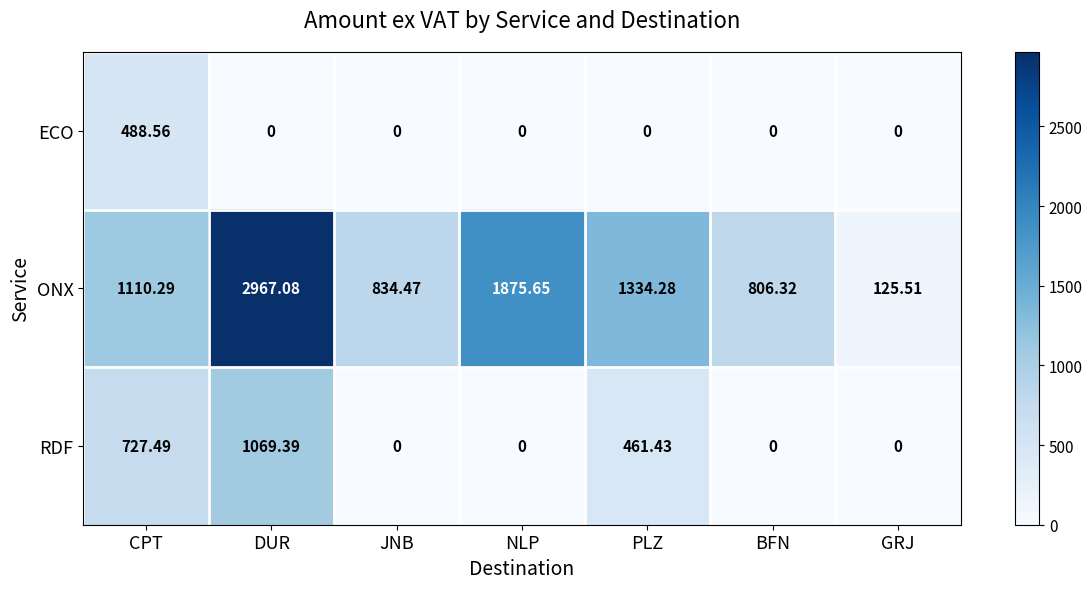

How many values in RDF are above zero?

3